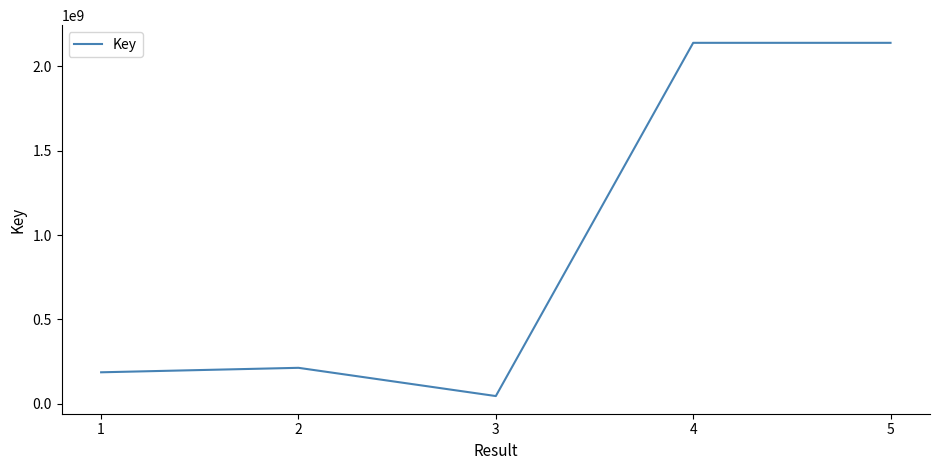

At which category does the data reach its first local valley?

3